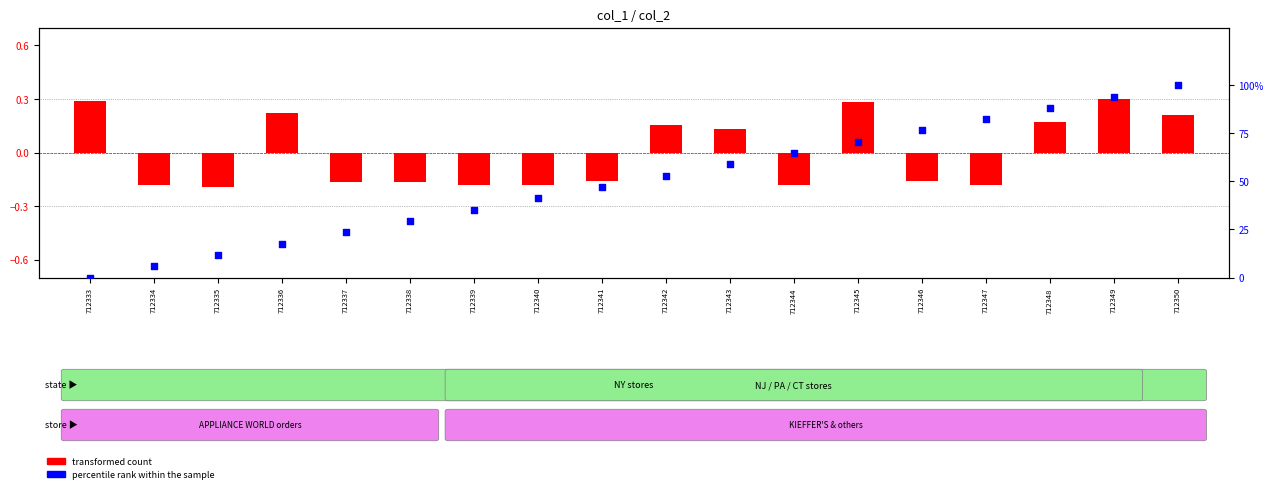

Which series has the largest total across all categories?

percentile rank within the sample